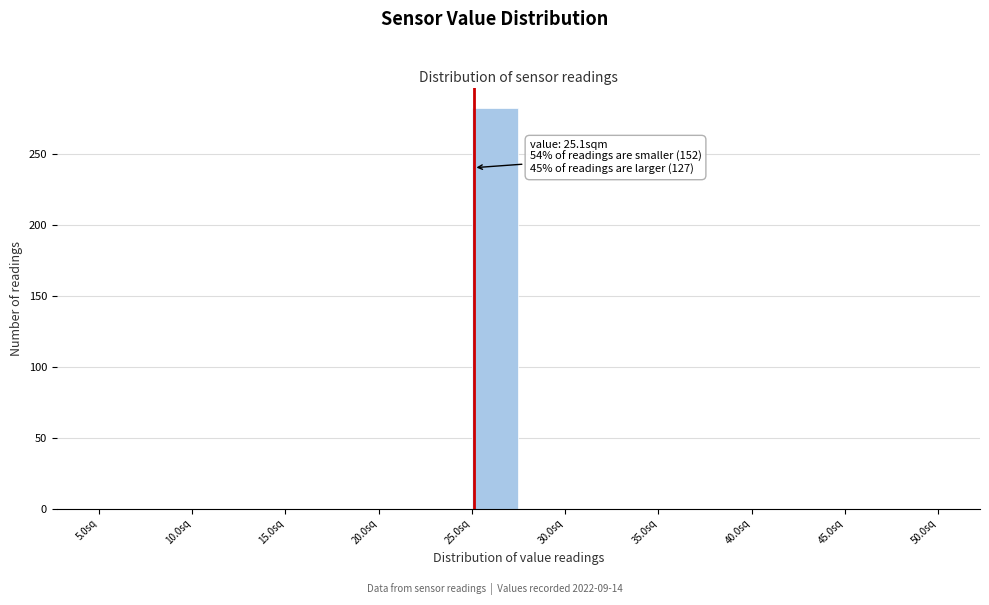

Over which range of the x-axis is the bar tallest?

25.0 to 27.5